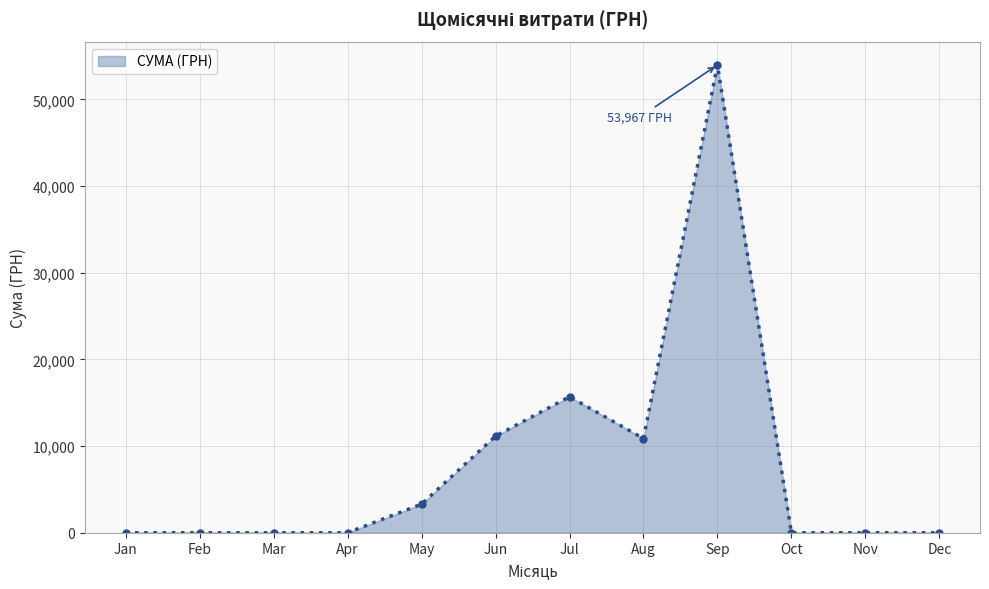

Where is the data nearest to the value 26983?

Jul